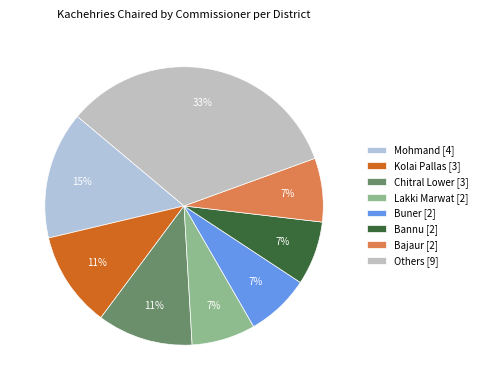

Does any single category account for the majority?

No